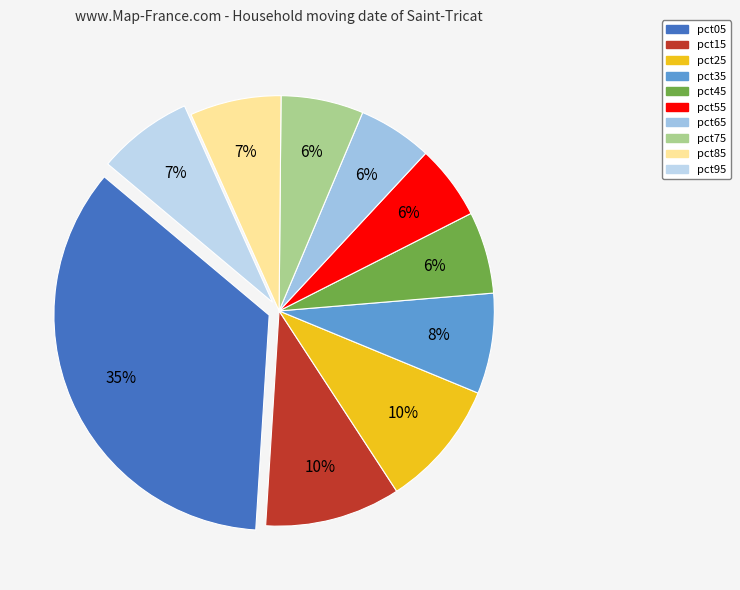

Between pct45 and pct55, which is larger?

pct45